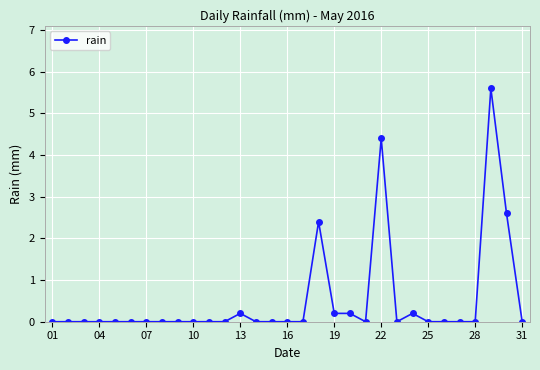

Reading left to right, what are all the values shown in this chart?

0.0	0.0	0.0	0.0	0.0	0.0	0.0	0.0	0.0	0.0	0.0	0.0	0.2	0.0	0.0	0.0	0.0	2.4	0.2	0.2	0.0	4.4	0.0	0.2	0.0	0.0	0.0	0.0	5.6	2.6	0.0